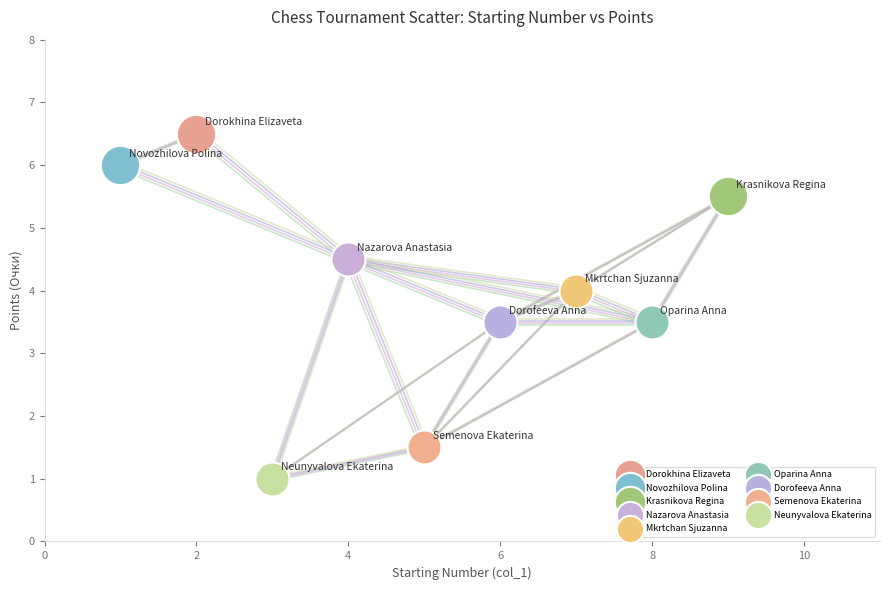

Which series contains the highest Y value?

Dorokhina Elizaveta